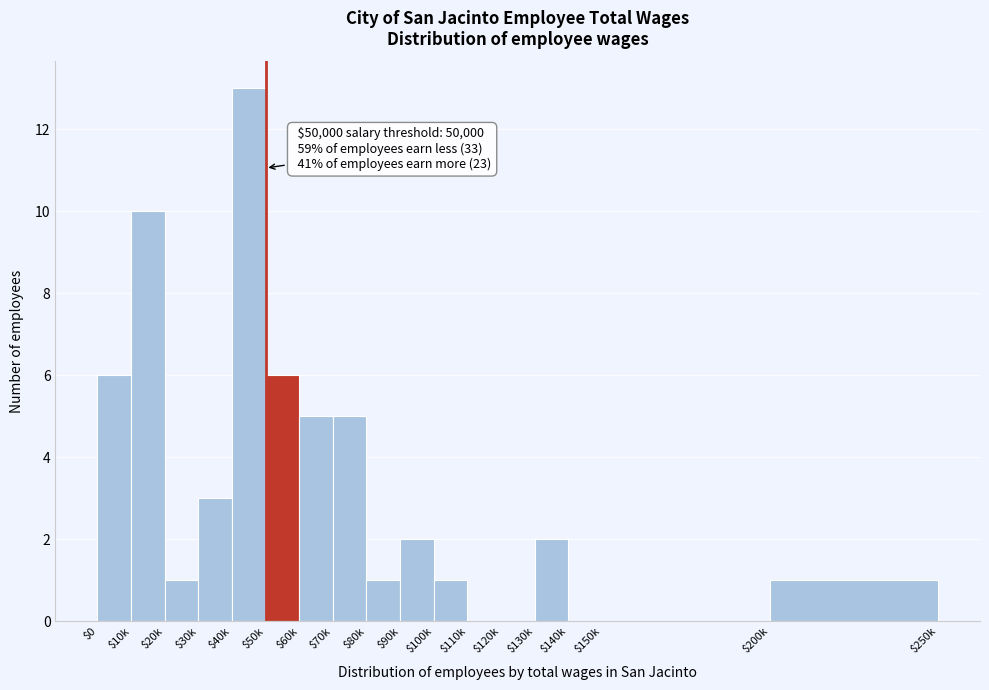

At which category does the chart reach its peak across all series?

$40k